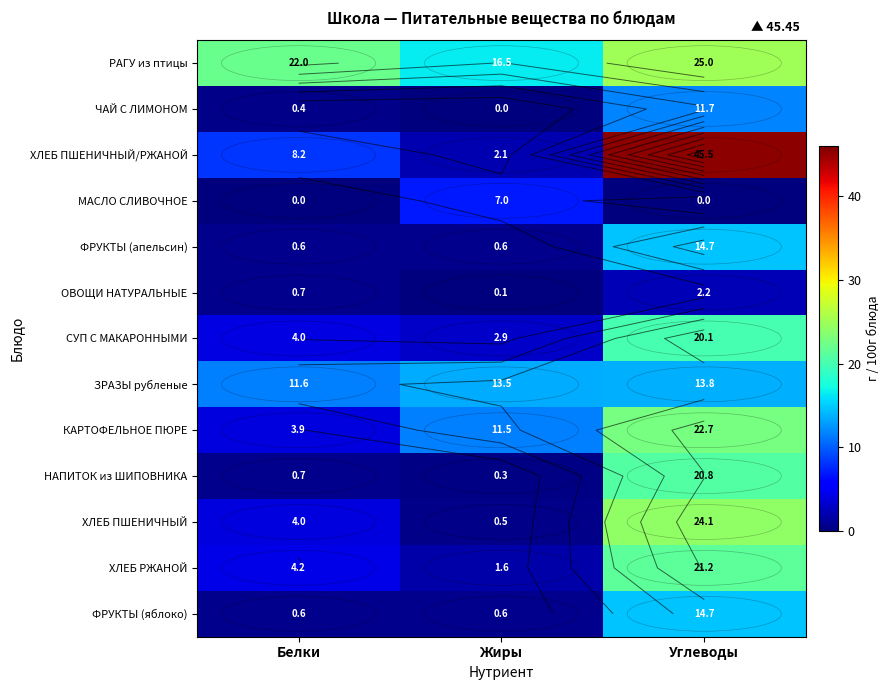

What is the sum of the ОВОЩИ НАТУРАЛЬНЫЕ values at Жиры and Углеводы?

2.3